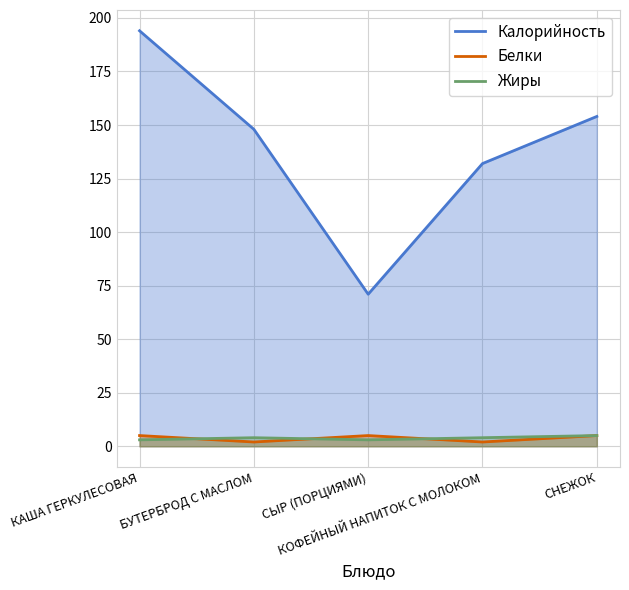

What is the difference between the highest and lowest values at КАША ГЕРКУЛЕСОВАЯ?

191